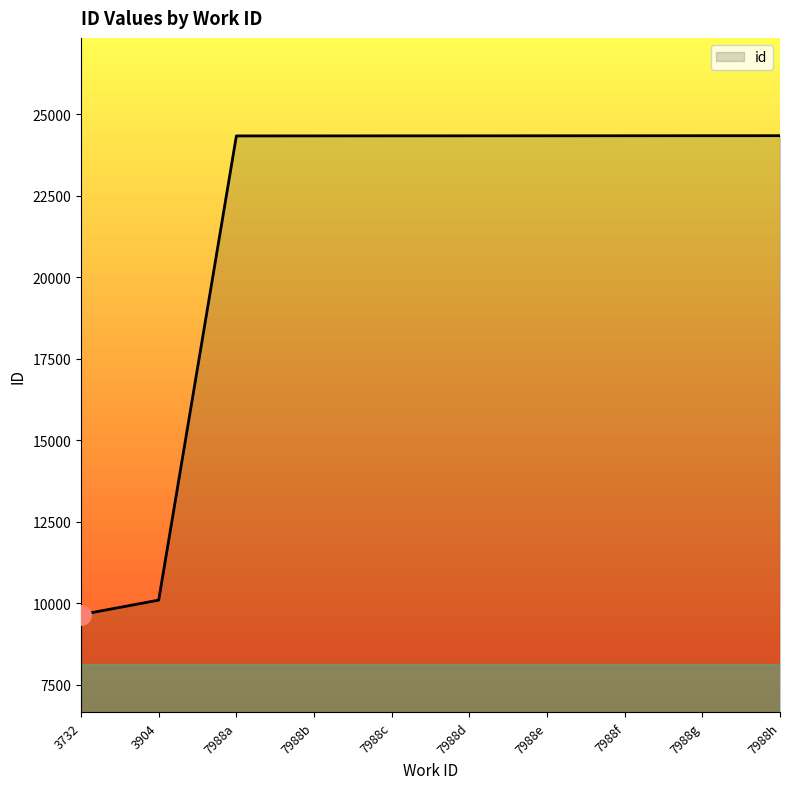

What is the sum of all values?

214425